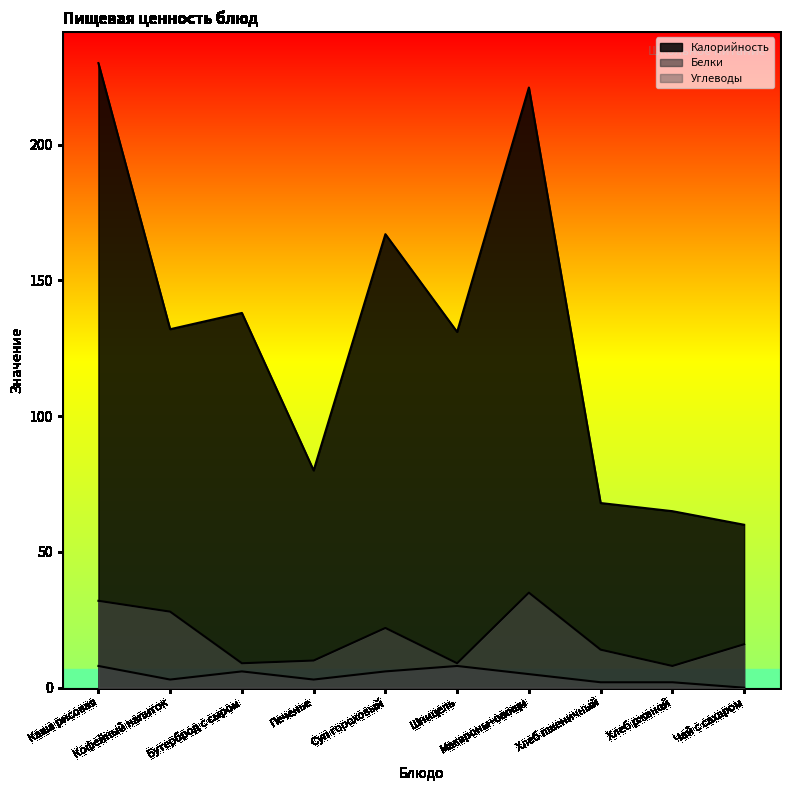

How many lines are shown in the chart?

3